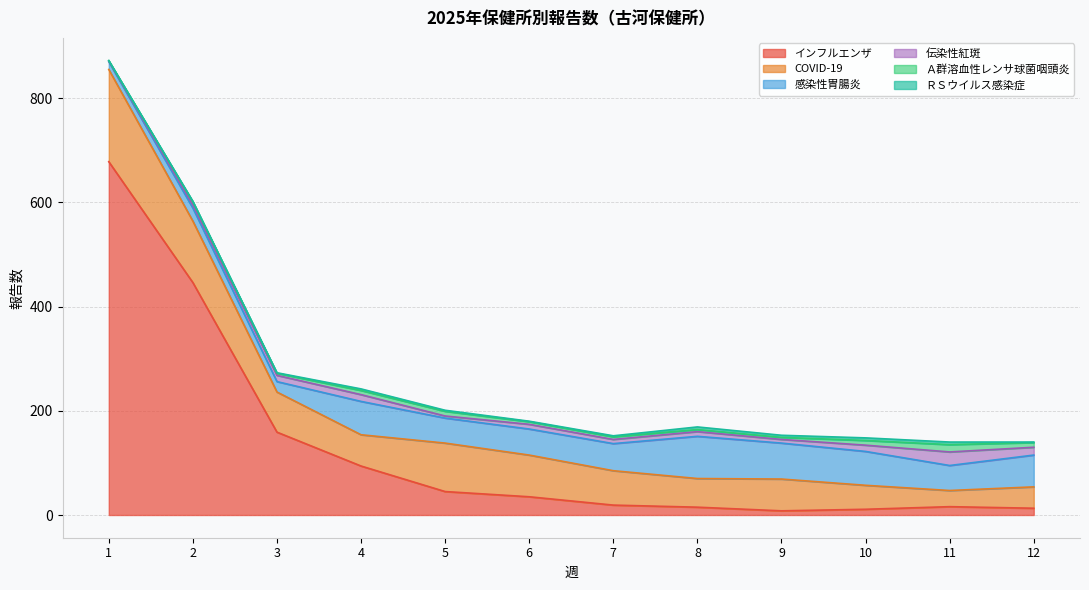

How many interior local valleys does the 感染性胃腸炎 series have?

3